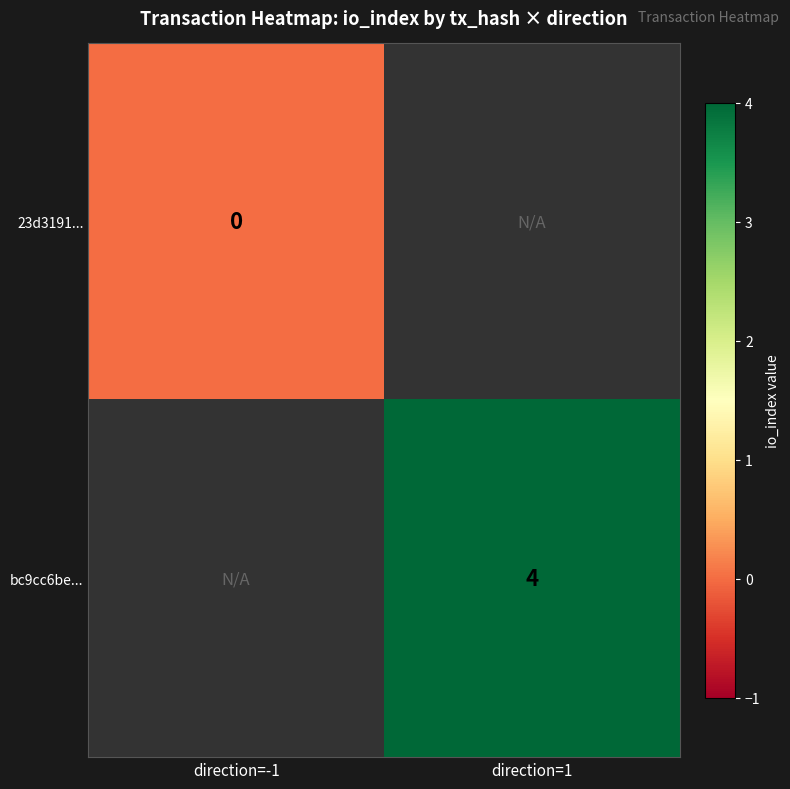

Is the value of bc9cc6be... at direction=1 greater than the value of 23d3191... at direction=-1?

Yes